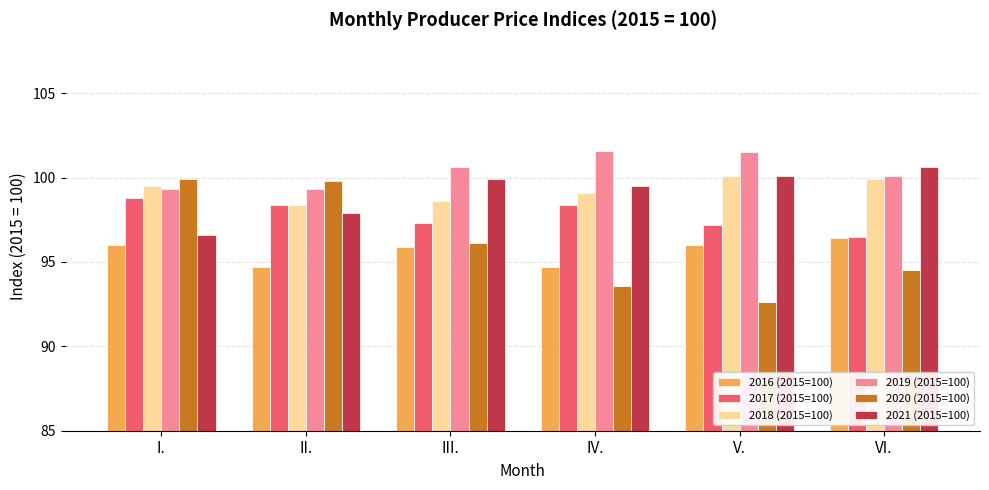

At how many categories does at least one series exceed 98?

6